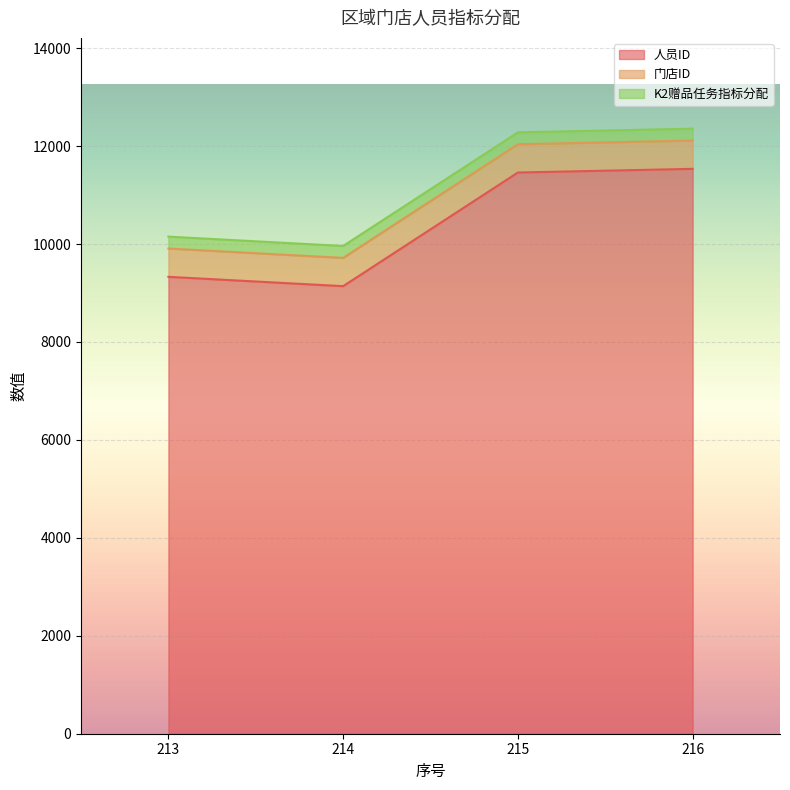

What is the highest value of the 门店ID series?

578